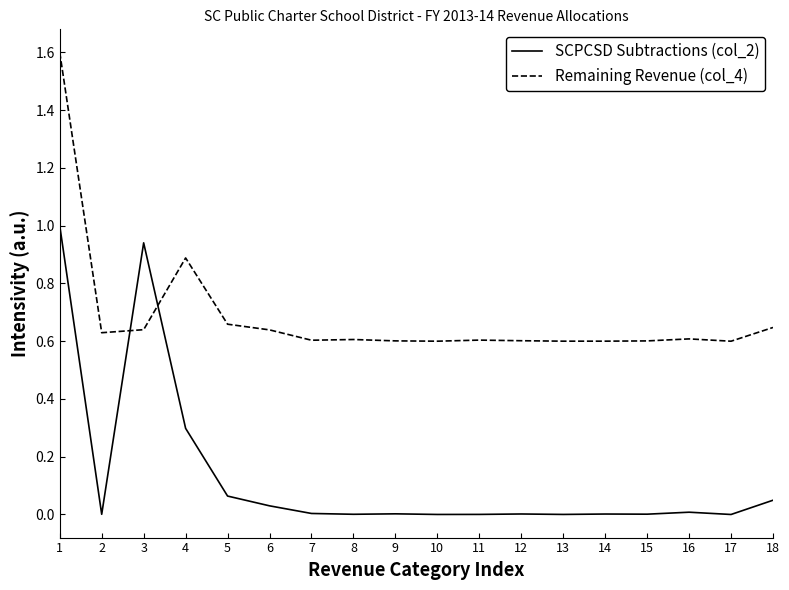

The value of SCPCSD Subtractions (col_2) at 6 is 0.0. True or false?

True